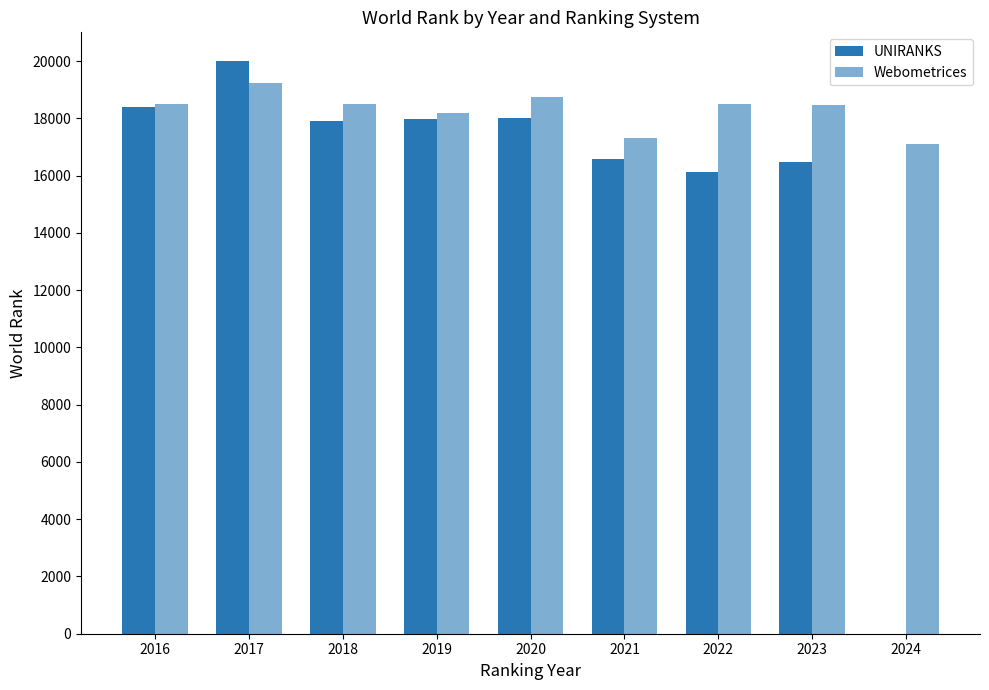

What is the value of the Webometrices bar at the 6th from the left?

17311